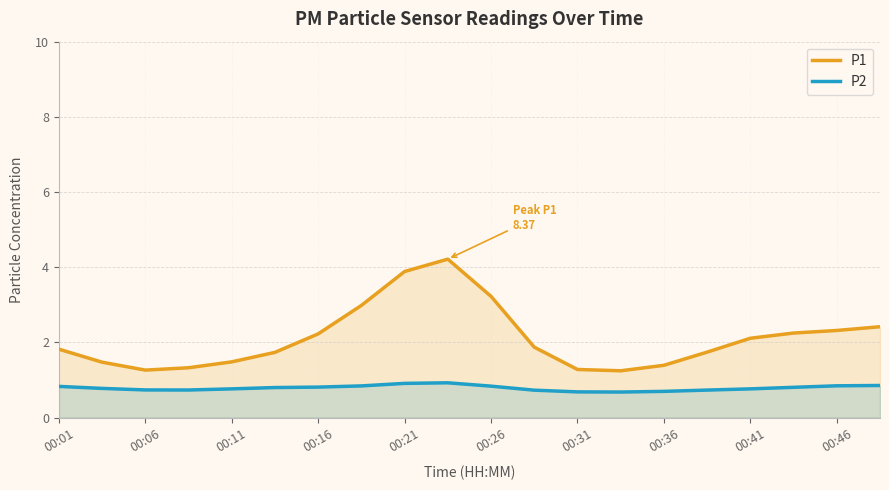

Is it true that P1 equals 1.1 at 15?

False